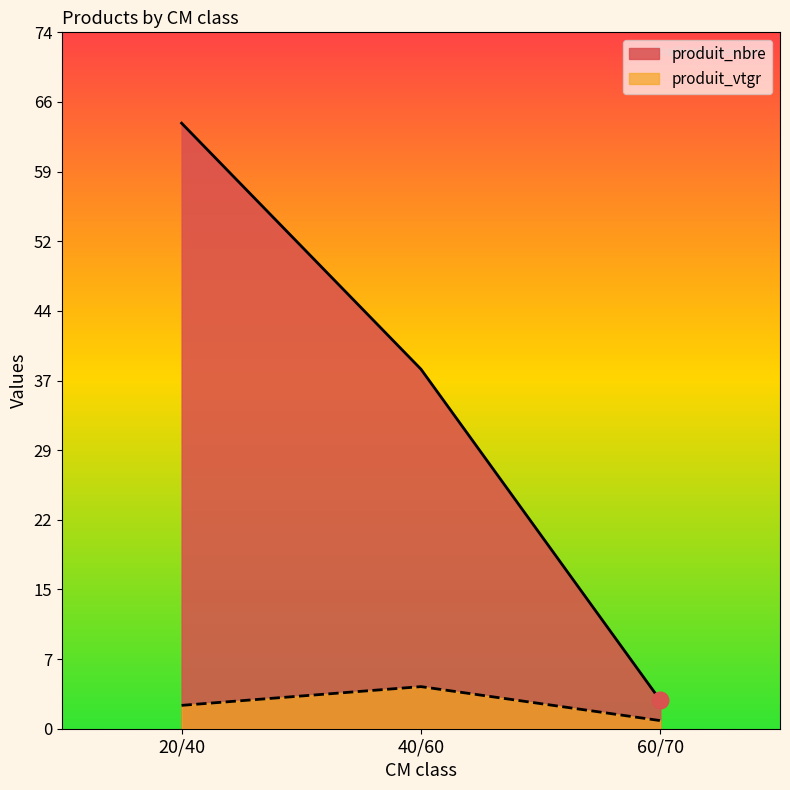

List the series in order of their overall mean, highest first.

produit_nbre, produit_vtgr